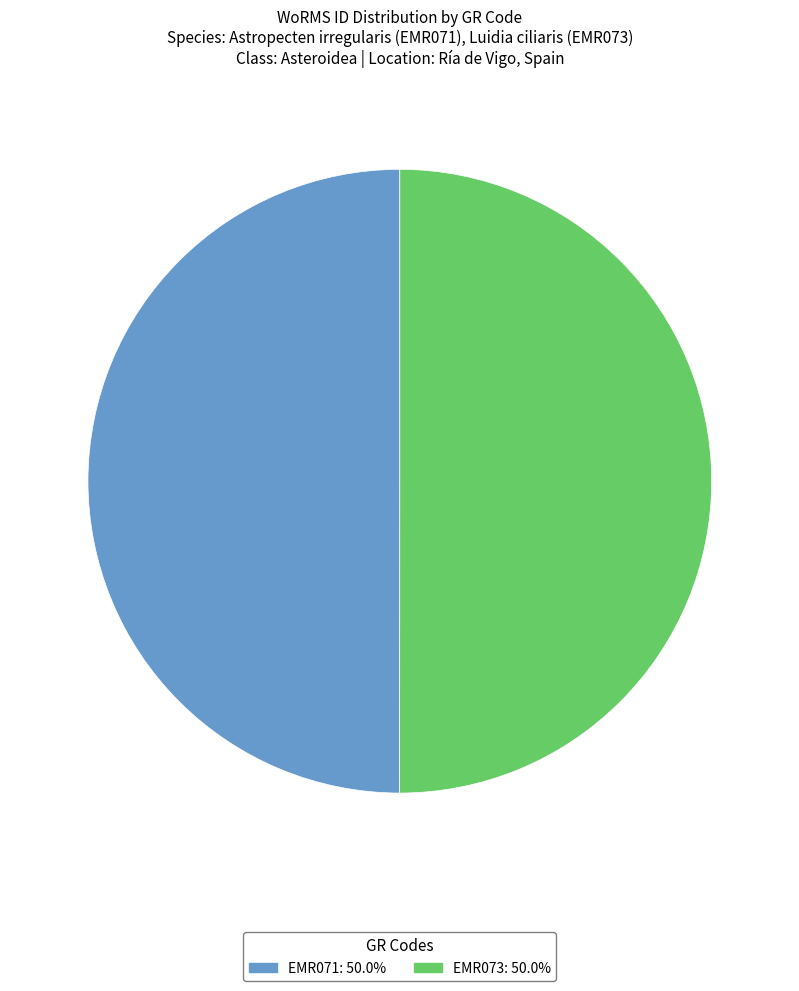

How many slices are in this pie chart?

2